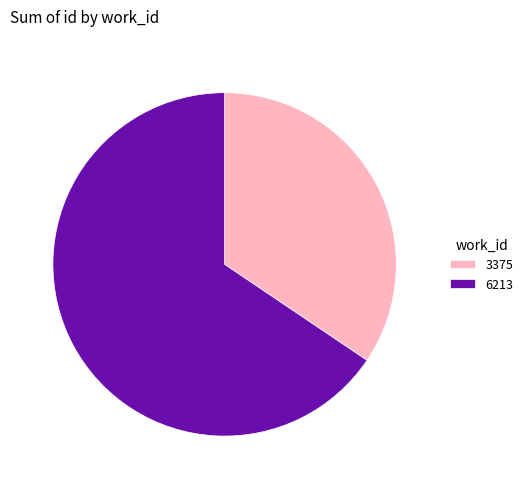

What is the ratio of the value at 6213 to the value at 3375?

1.9